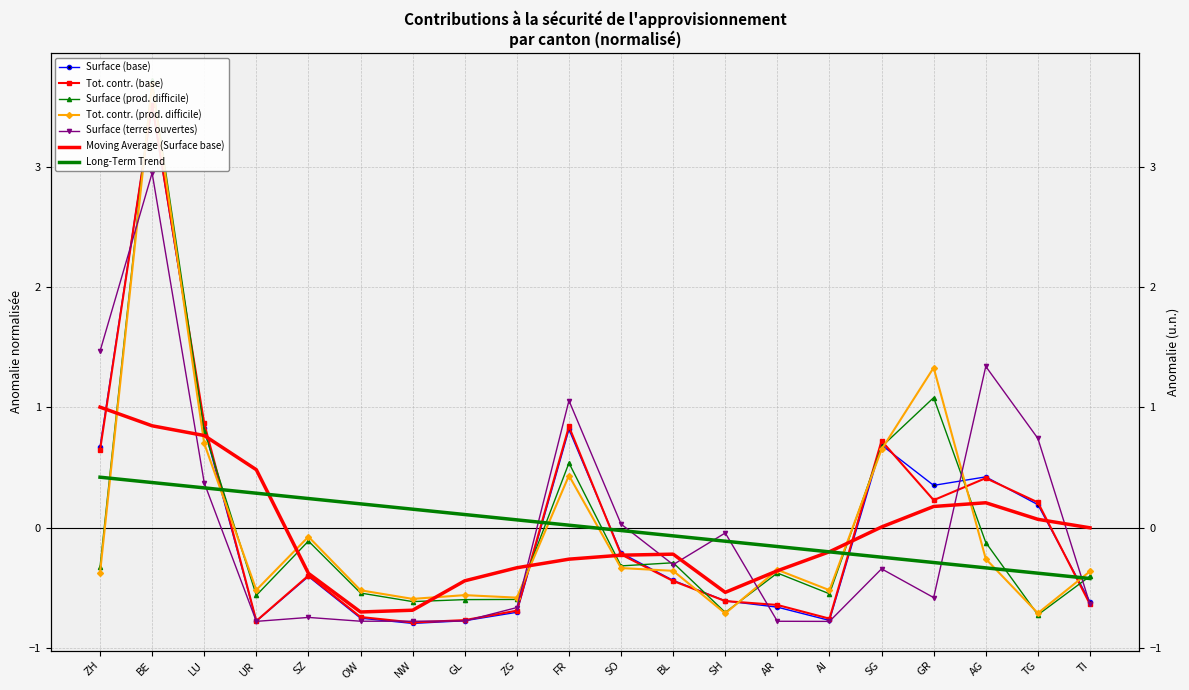

True or false: Surface (terres ouvertes) has a value of 4.8 at BE.

False